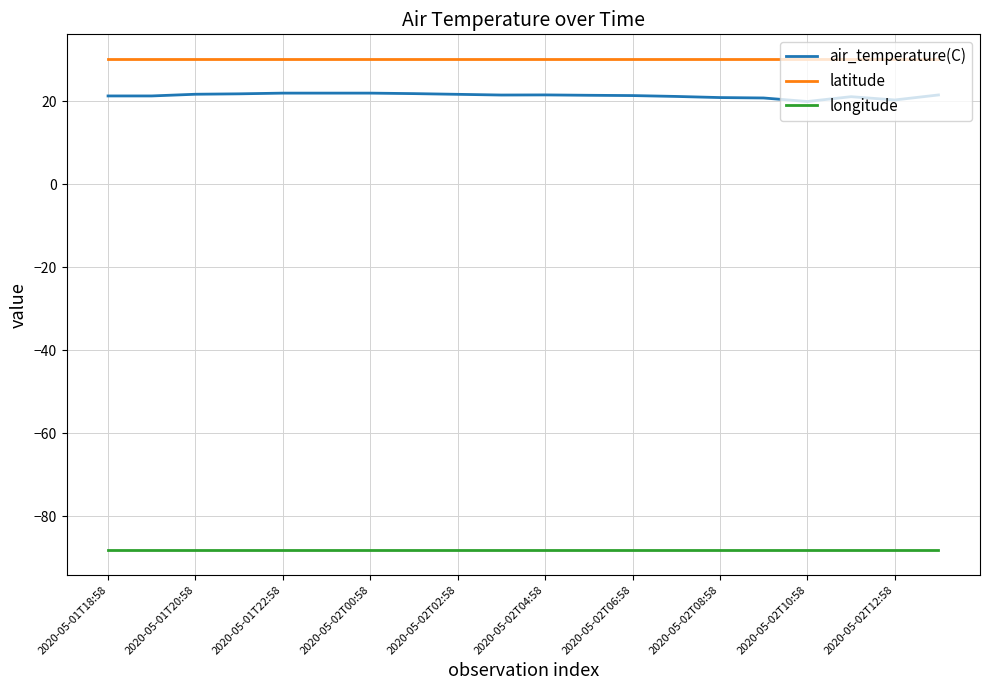

Which series has the widest spread of values?

air_temperature(C)